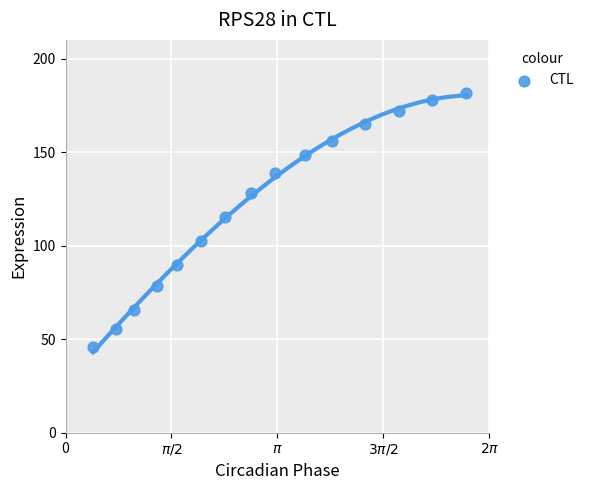

What Y value in the scatter plot is closest to 113?

115.4